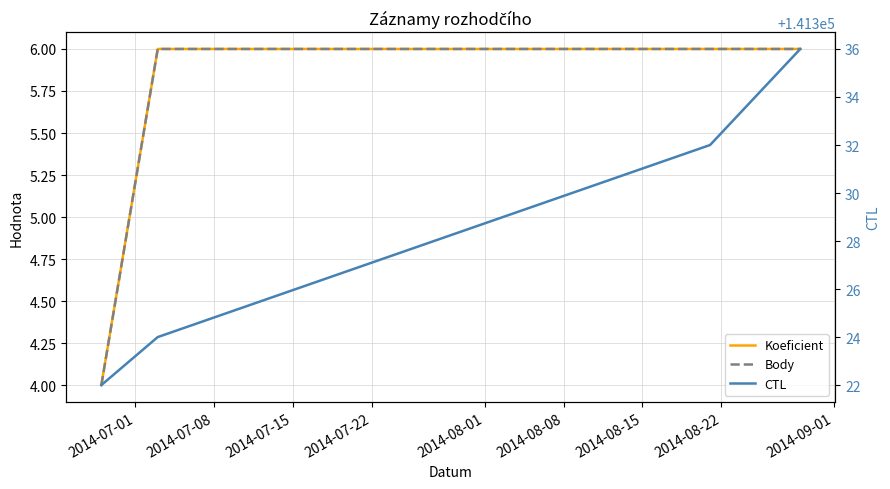

True or false: CTL has a value of 196382 at 2014-07-01.

False